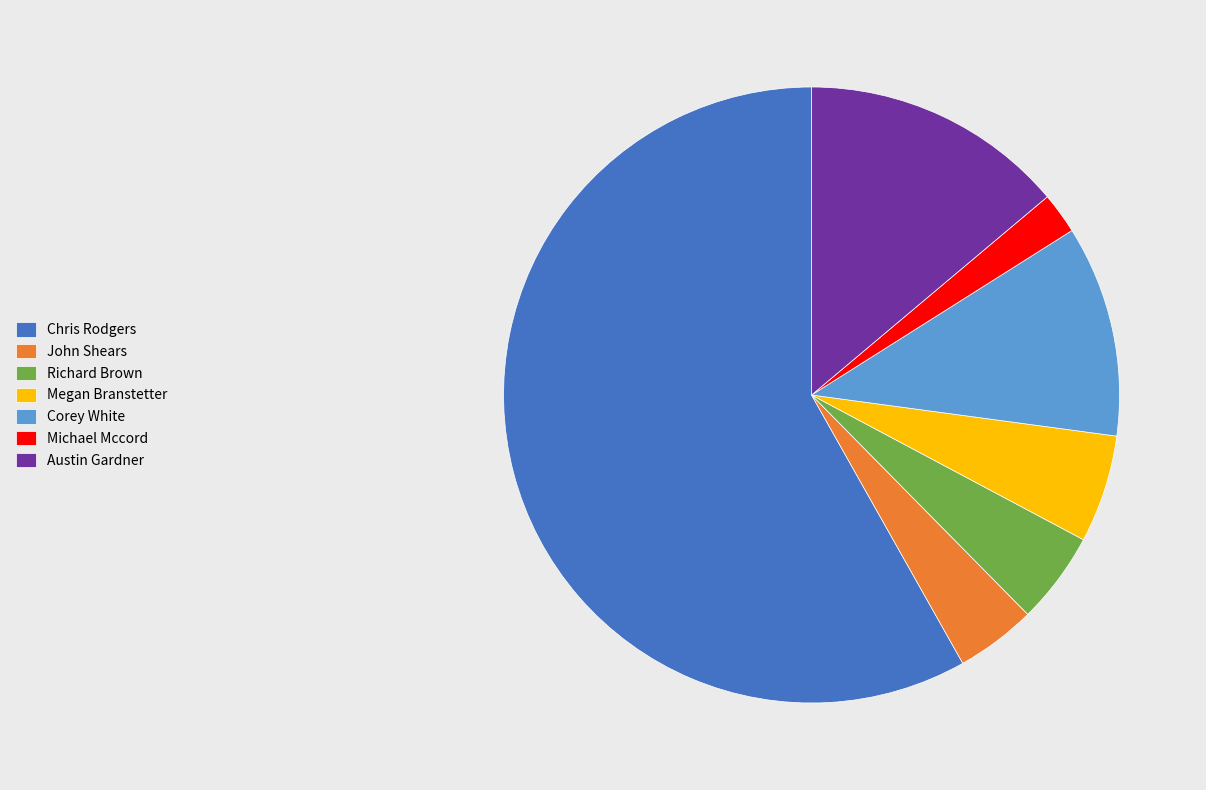

Which has a higher value, Corey White or John Shears?

Corey White